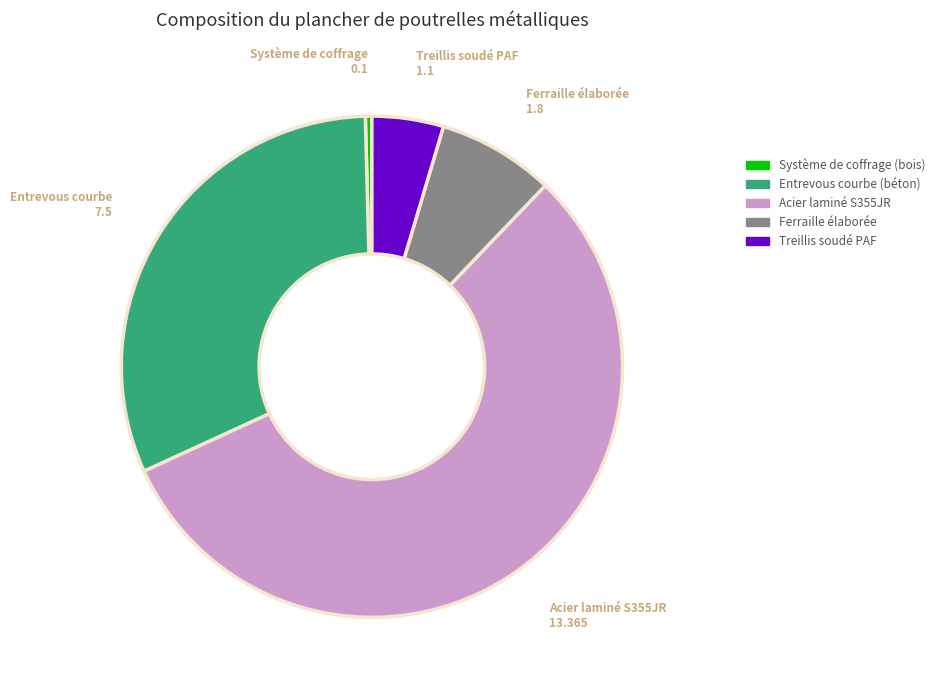

Which has a higher value, Entrevous courbe (béton) or Acier laminé S355JR?

Acier laminé S355JR